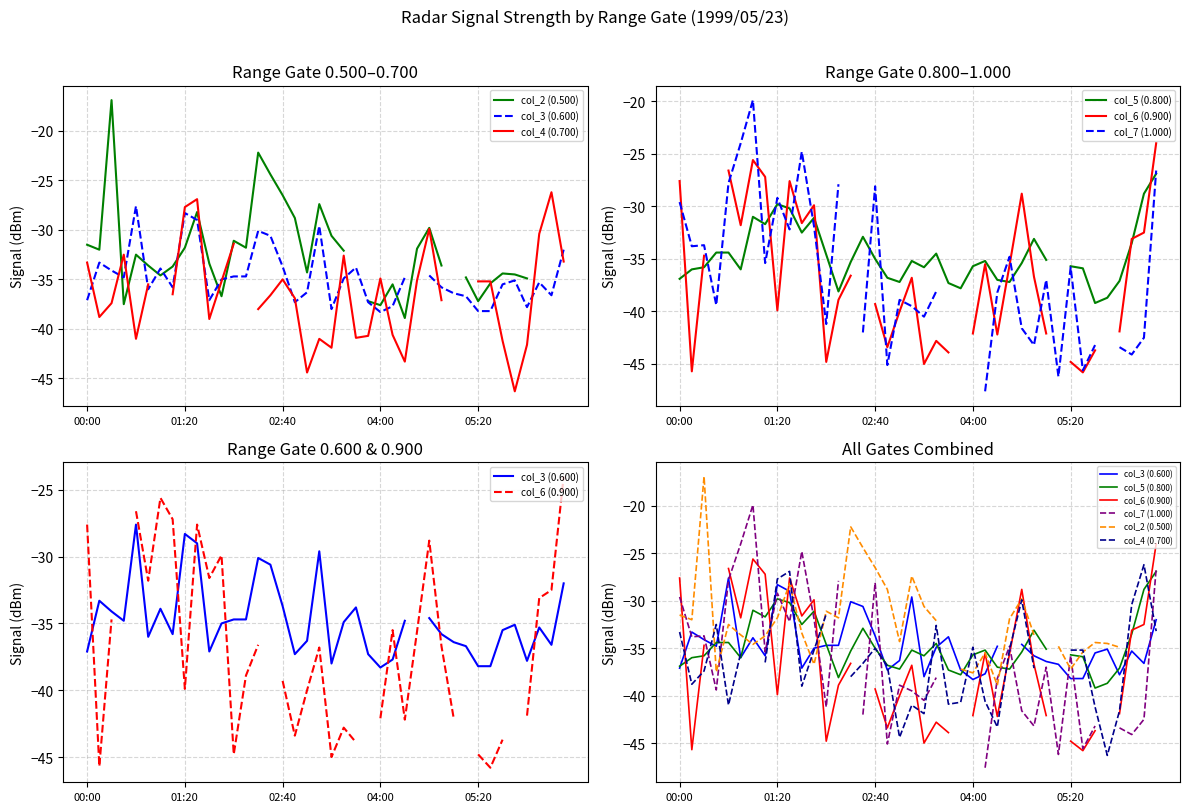

What value does the col_6 (0.900) series have at 04:00?

-42.1